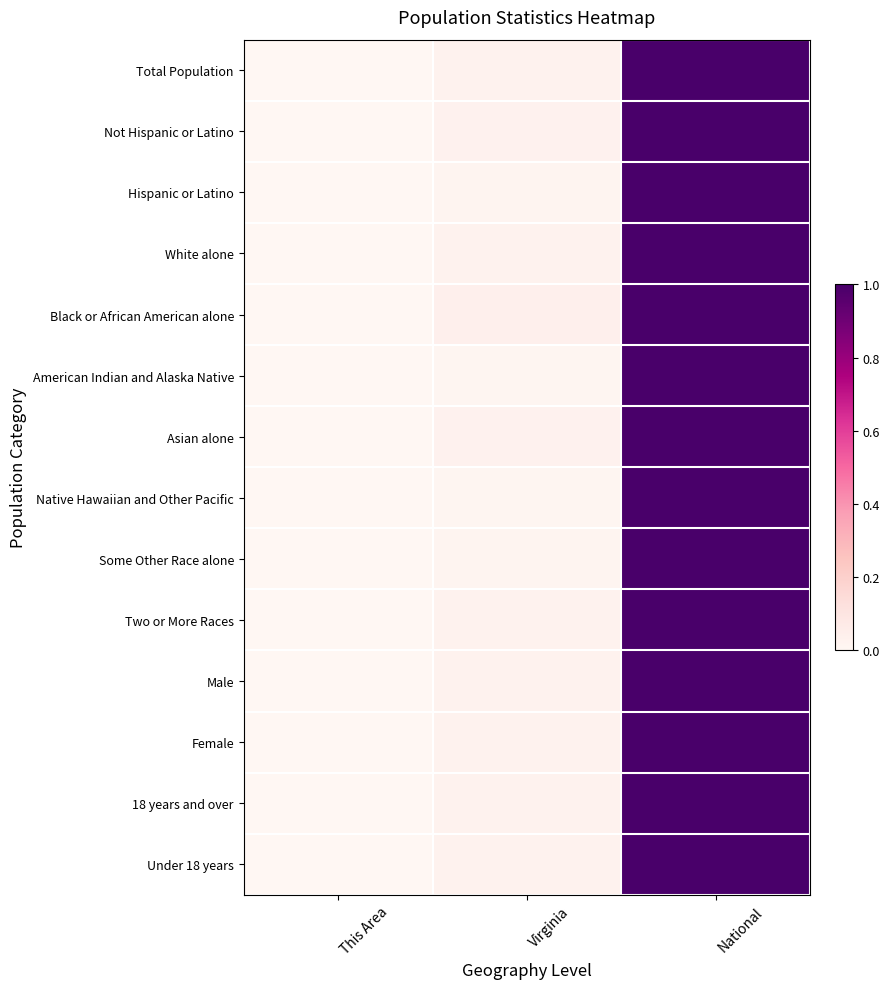

Which label corresponds to the smallest value in the chart?

This Area